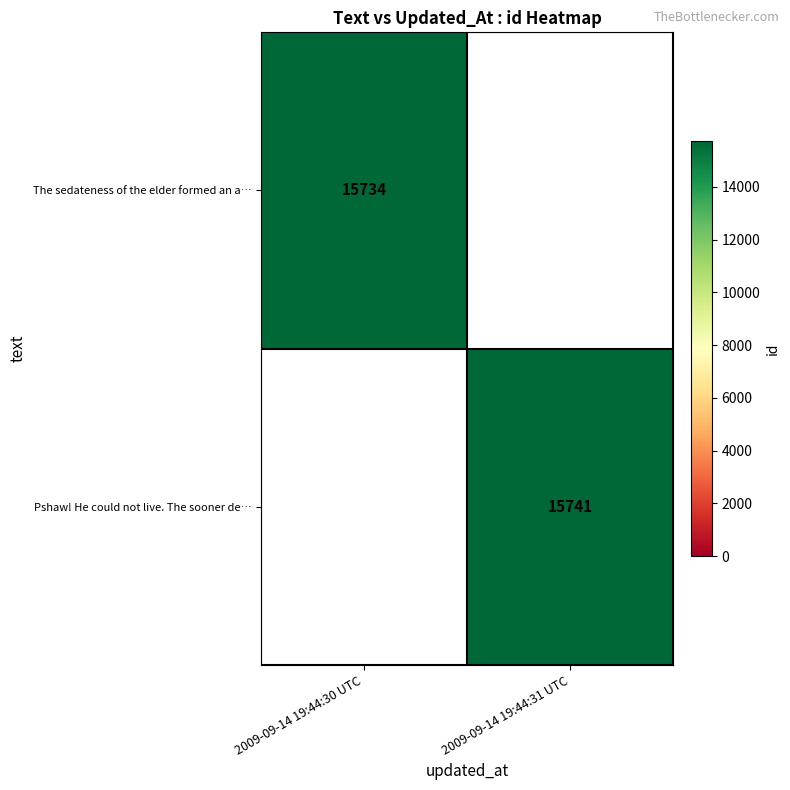

Is the value of Pshaw! He could not live. The sooner de… at 2009-09-14 19:44:31 UTC greater than the value of The sedateness of the elder formed an a… at 2009-09-14 19:44:30 UTC?

Yes